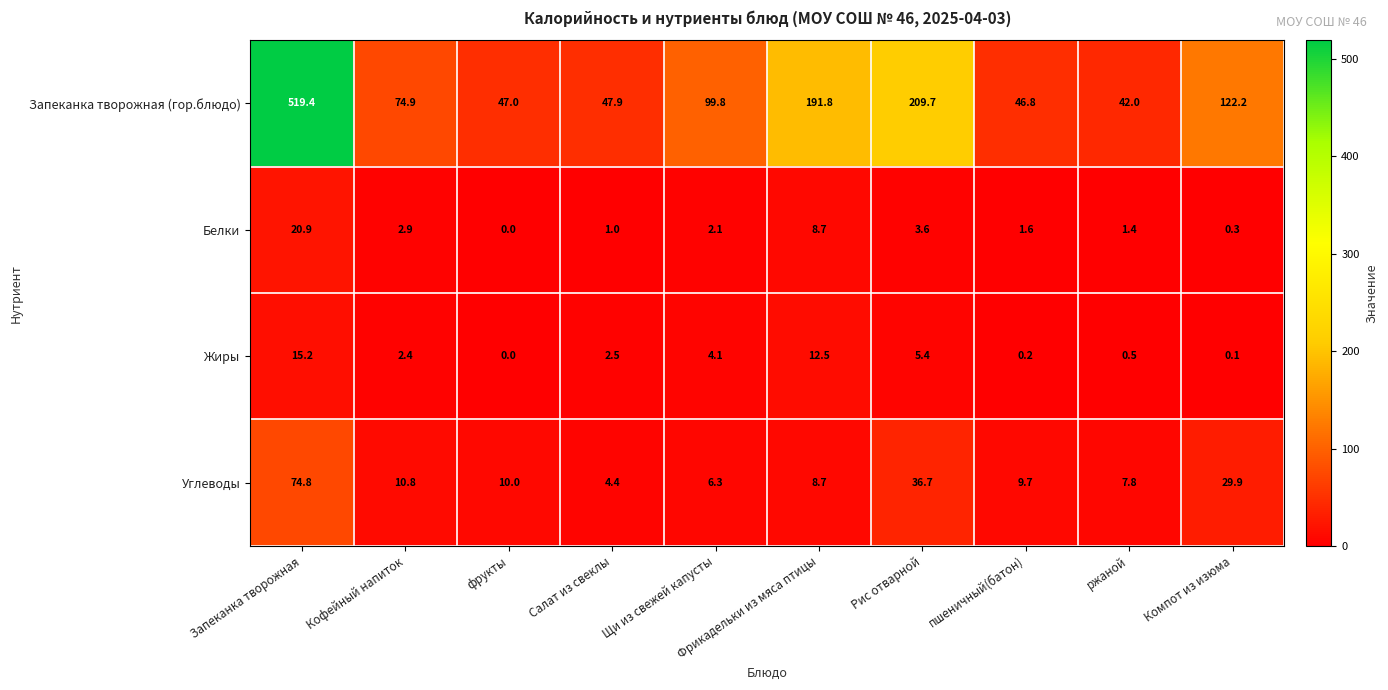

The value of Углеводы at Кофейный напиток is 3.7. True or false?

False